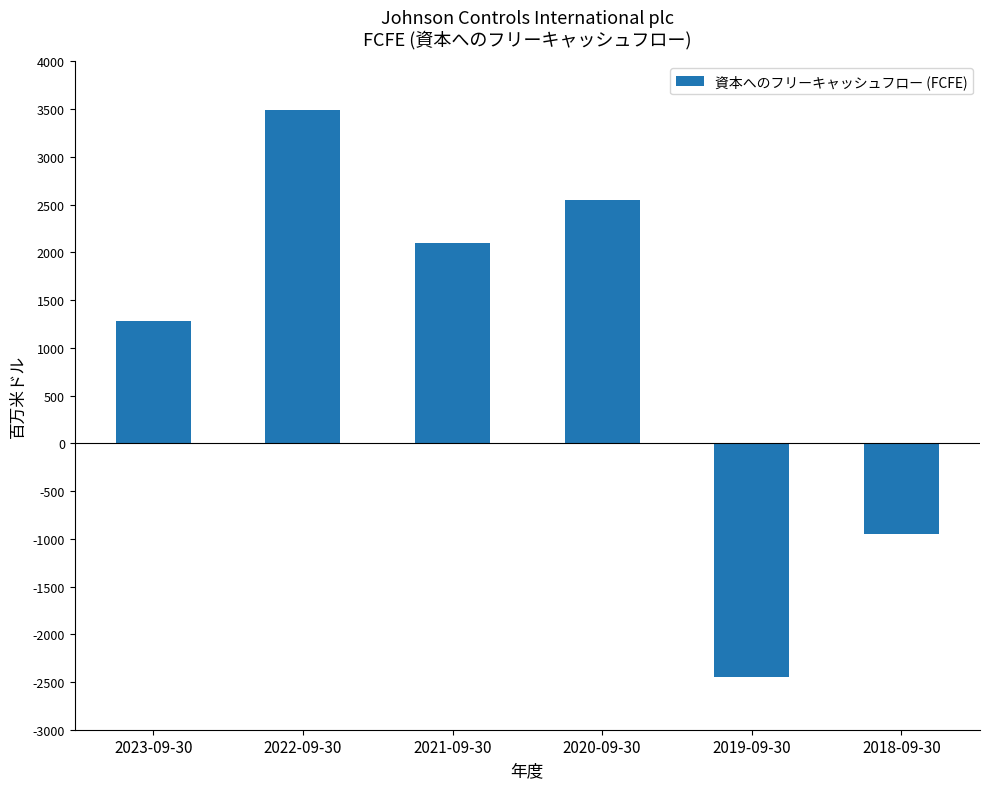

Is it true that the value at 2021-09-30 is 580?

False